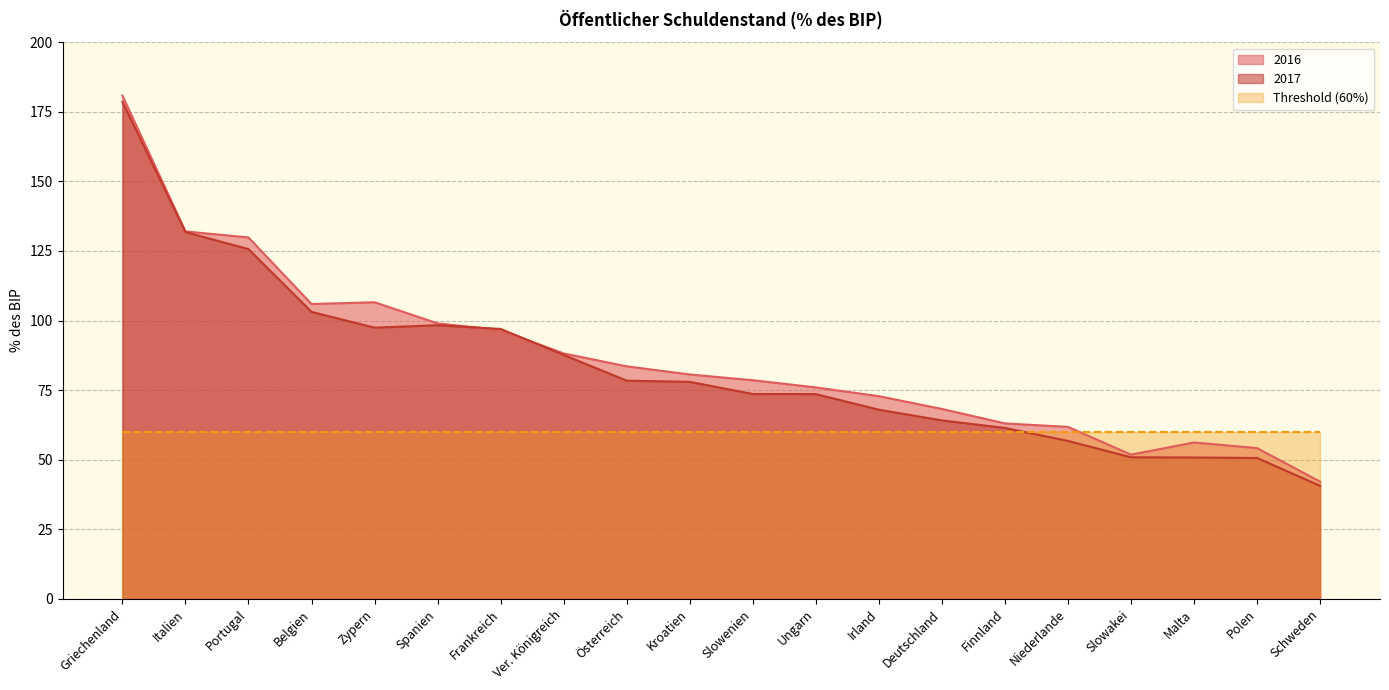

The value of 2016 at Ver. Königreich is 88.2. True or false?

True